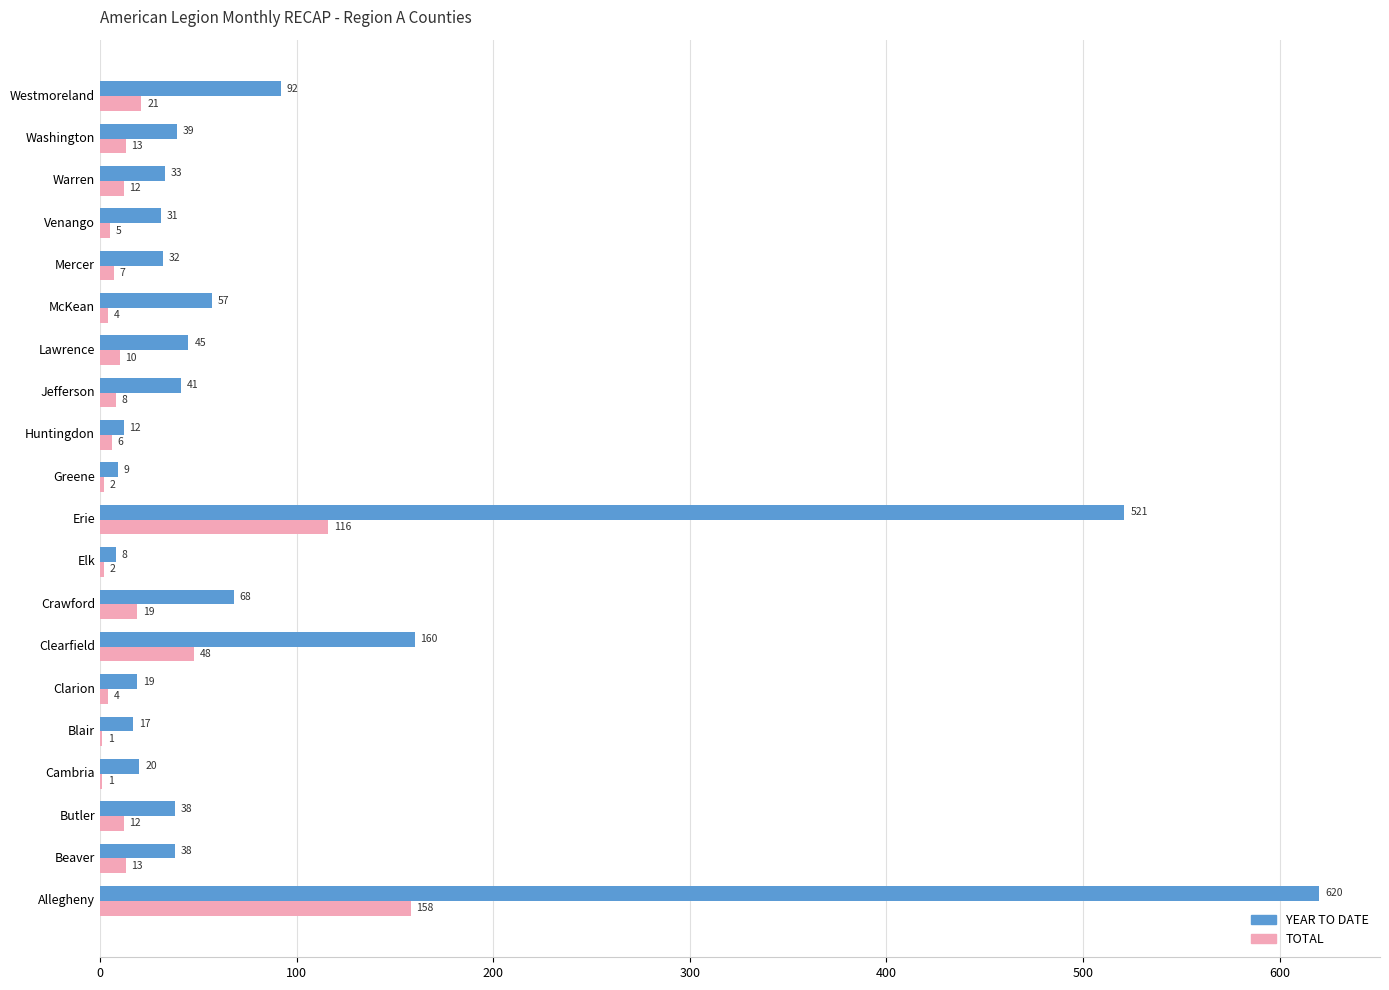

The value of TOTAL at Erie is 202. True or false?

False